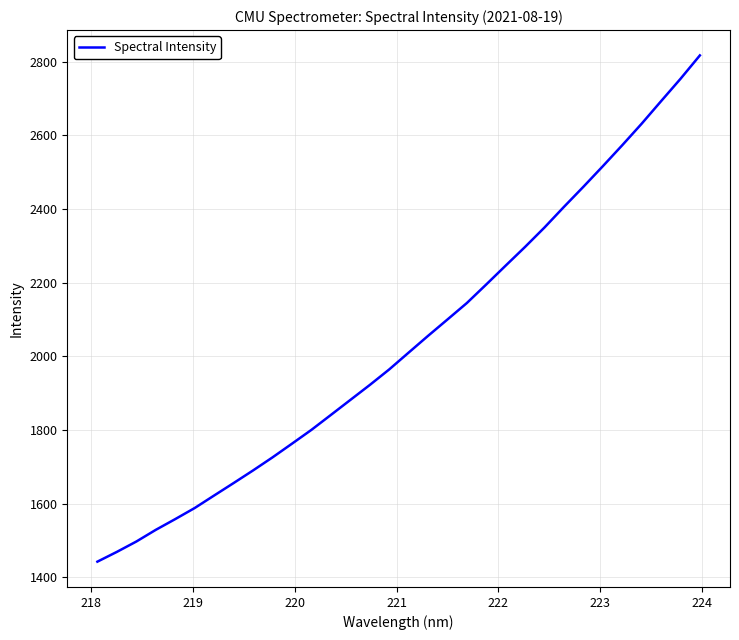

Does the chart display data point markers on the line(s)?

No